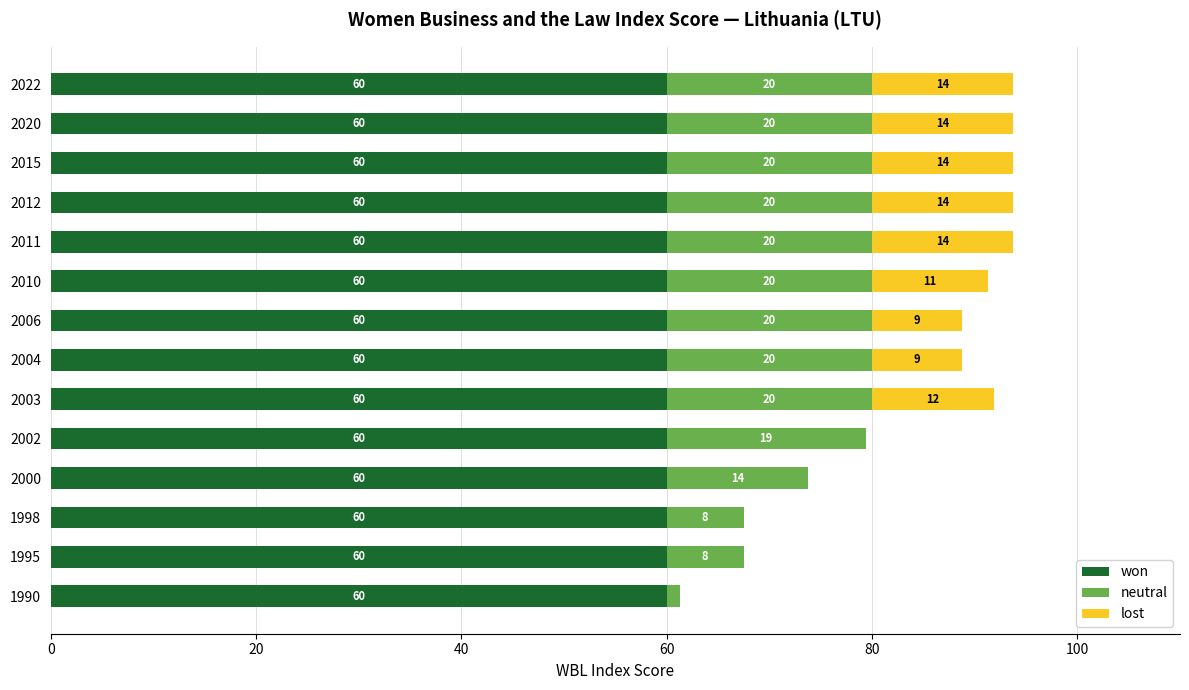

The value of won at 2006 is 101.5. True or false?

False